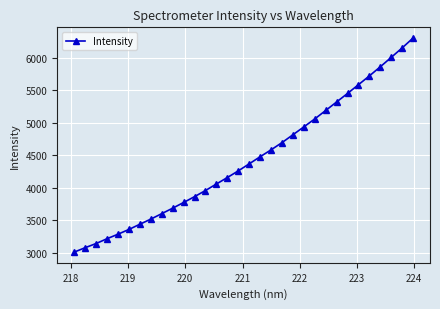

True or false: the data has more than 0 interior local peaks.

False